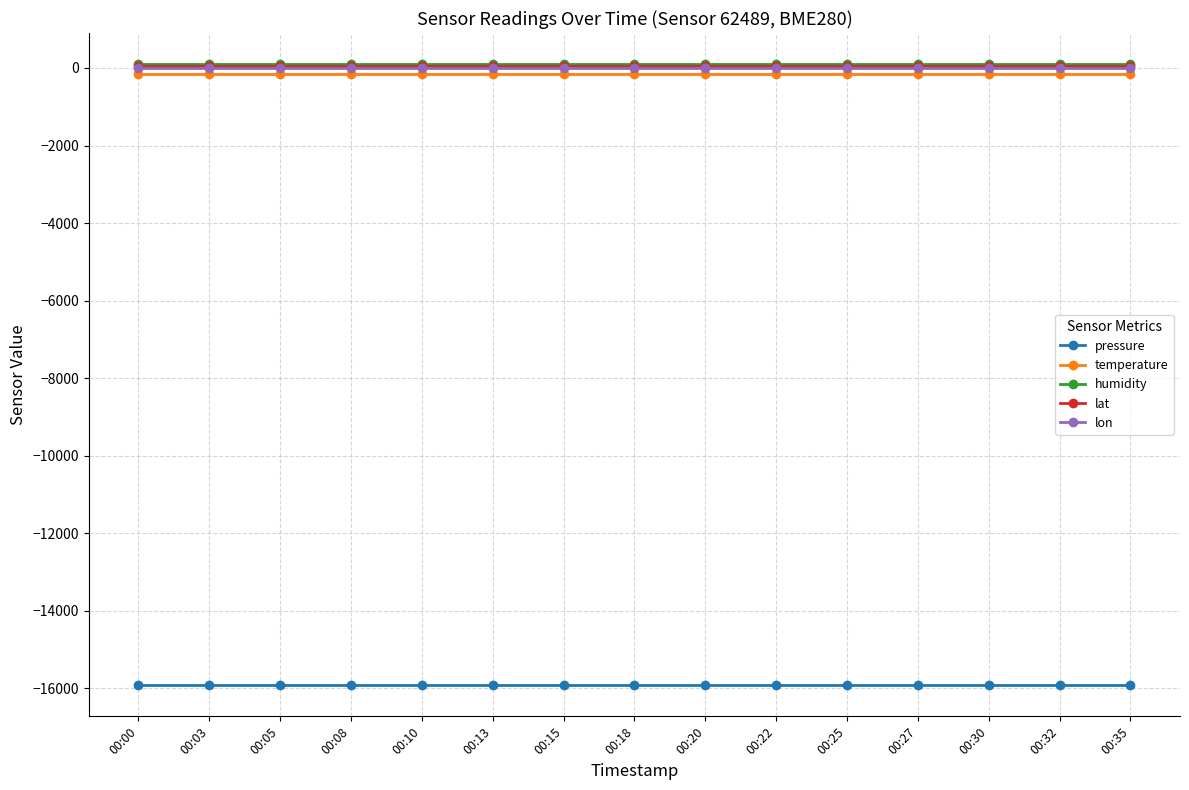

Reading left to right, list all the values displayed in this chart.

pressure: 00:00=-15917.2	00:03=-15917.2	00:05=-15917.2	00:08=-15917.2	00:10=-15917.2	00:13=-15917.2	00:15=-15917.2	00:18=-15917.2	00:20=-15917.2	00:22=-15917.2	00:25=-15917.2	00:27=-15917.2	00:30=-15917.2	00:32=-15917.2	00:35=-15917.2
temperature: 00:00=-147.2	00:03=-147.2	00:05=-147.2	00:08=-147.2	00:10=-147.2	00:13=-147.2	00:15=-147.2	00:18=-147.2	00:20=-147.2	00:22=-147.2	00:25=-147.2	00:27=-147.2	00:30=-147.2	00:32=-147.2	00:35=-147.2
humidity: 00:00=100.0	00:03=100.0	00:05=100.0	00:08=100.0	00:10=100.0	00:13=100.0	00:15=100.0	00:18=100.0	00:20=100.0	00:22=100.0	00:25=100.0	00:27=100.0	00:30=100.0	00:32=100.0	00:35=100.0
lat: 00:00=48.9	00:03=48.9	00:05=48.9	00:08=48.9	00:10=48.9	00:13=48.9	00:15=48.9	00:18=48.9	00:20=48.9	00:22=48.9	00:25=48.9	00:27=48.9	00:30=48.9	00:32=48.9	00:35=48.9
lon: 00:00=2.4	00:03=2.4	00:05=2.4	00:08=2.4	00:10=2.4	00:13=2.4	00:15=2.4	00:18=2.4	00:20=2.4	00:22=2.4	00:25=2.4	00:27=2.4	00:30=2.4	00:32=2.4	00:35=2.4